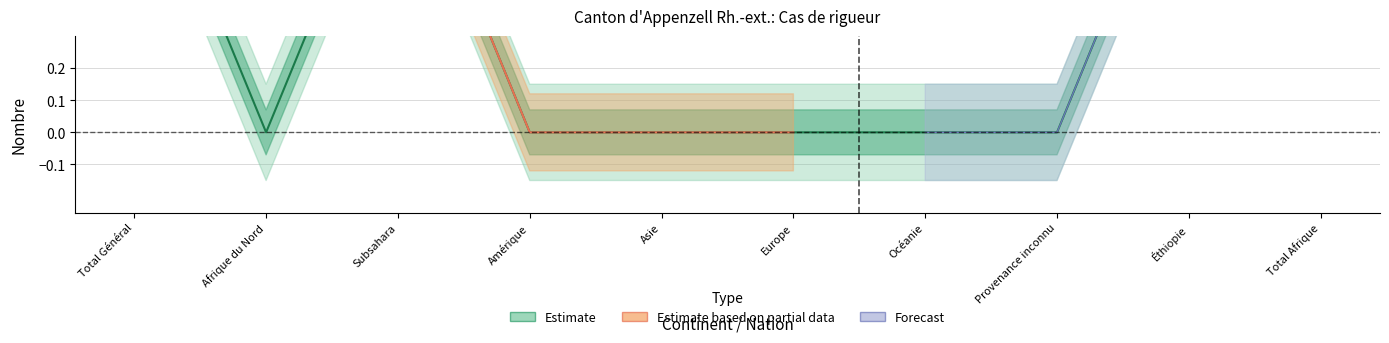

Which label corresponds to the largest value in the chart?

Total Général